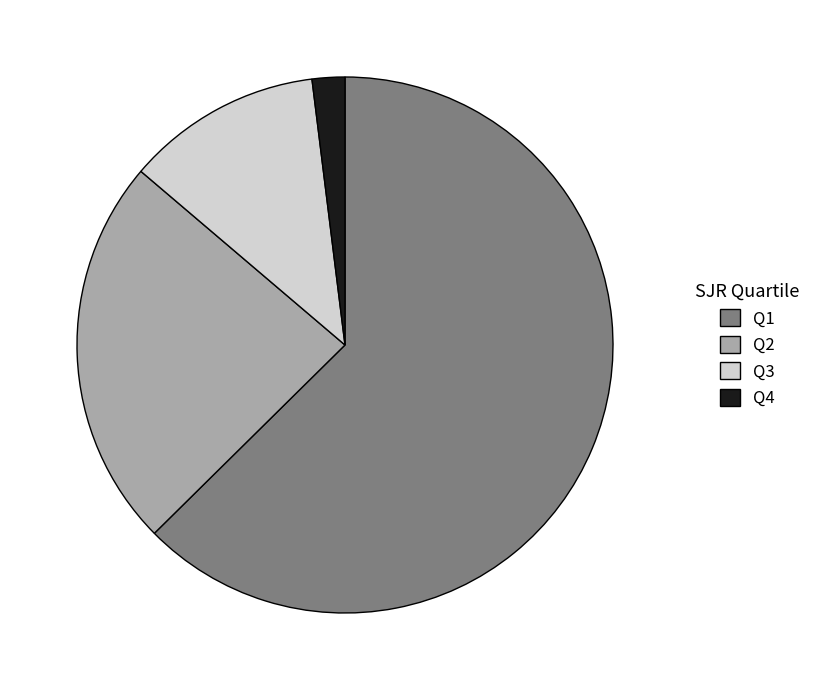

Count the number of slices in the pie.

4